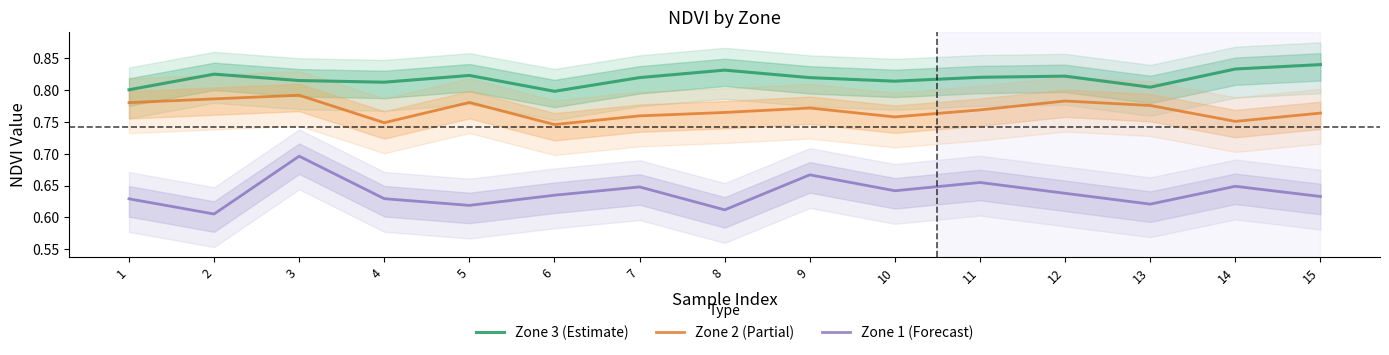

The Zone 2 (Partial) series shows 0.4 at 3. True or false?

False